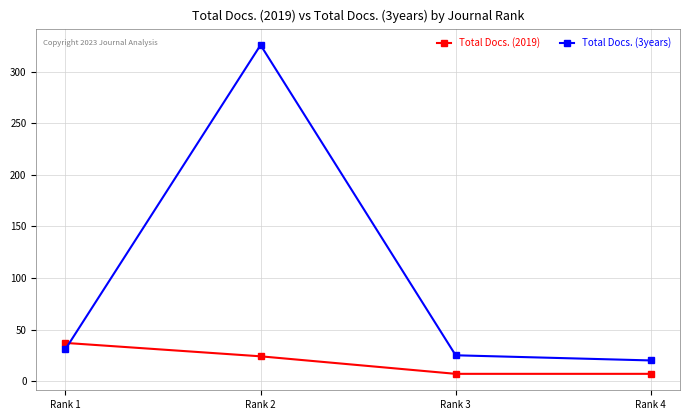

Which category has the lowest value in the Total Docs. (3years) series?

Rank 4